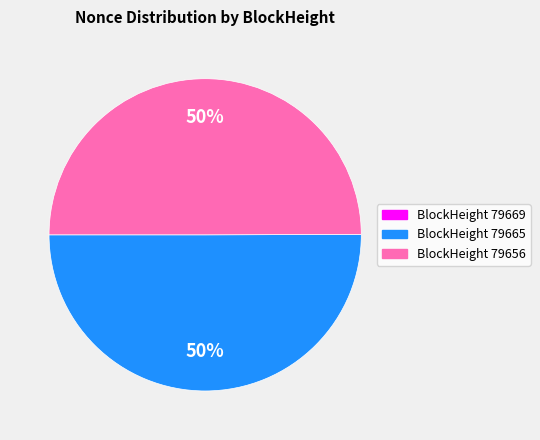

Is it true that BlockHeight 79656 is 41% of the pie?

False